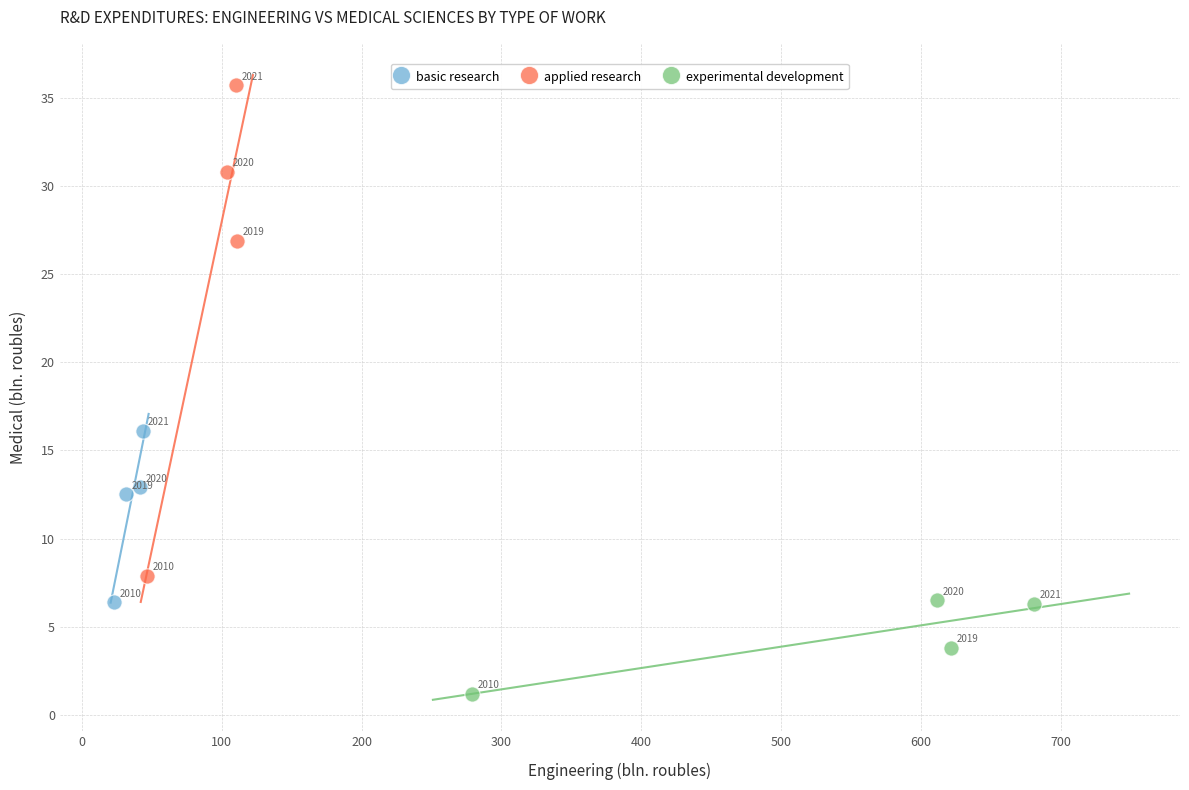

What are all the series names shown in the legend?

basic research, applied research, experimental development